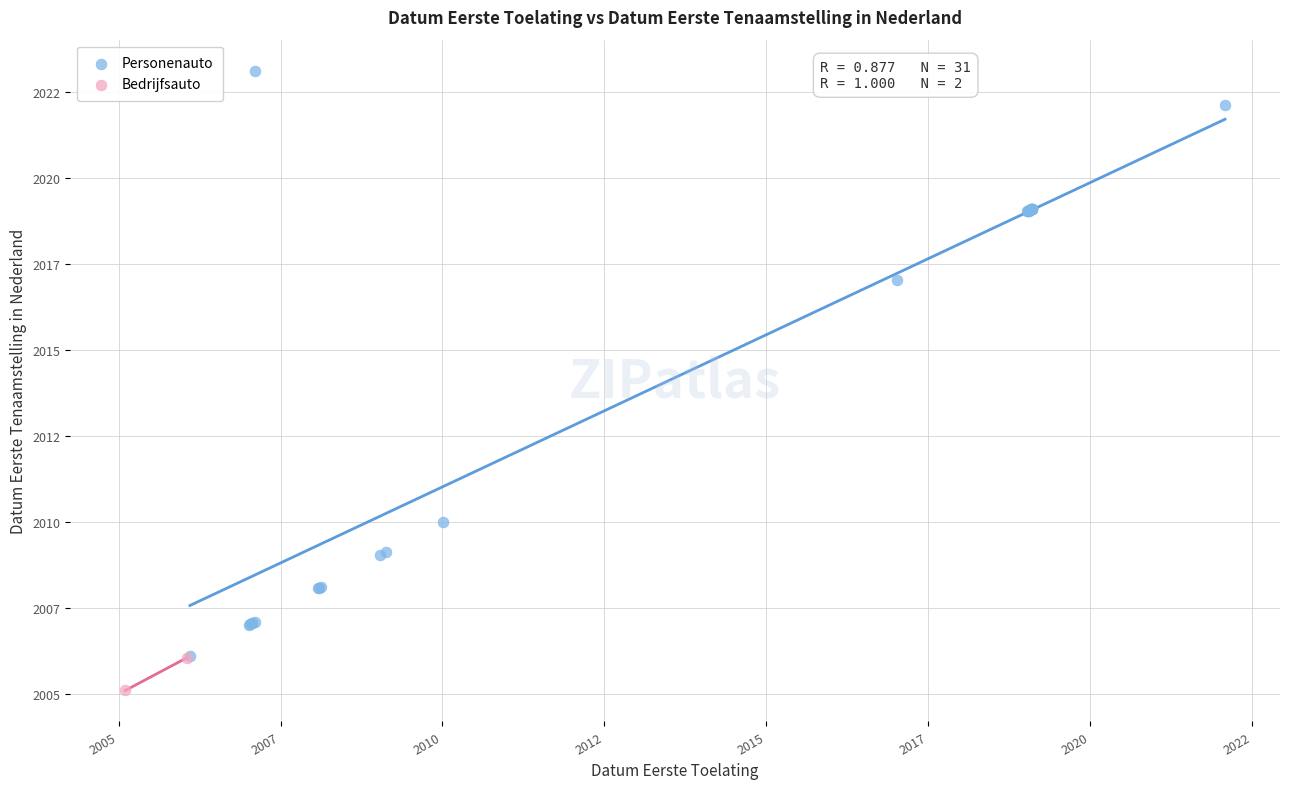

What are all the series names shown in the legend?

Personenauto, Bedrijfsauto